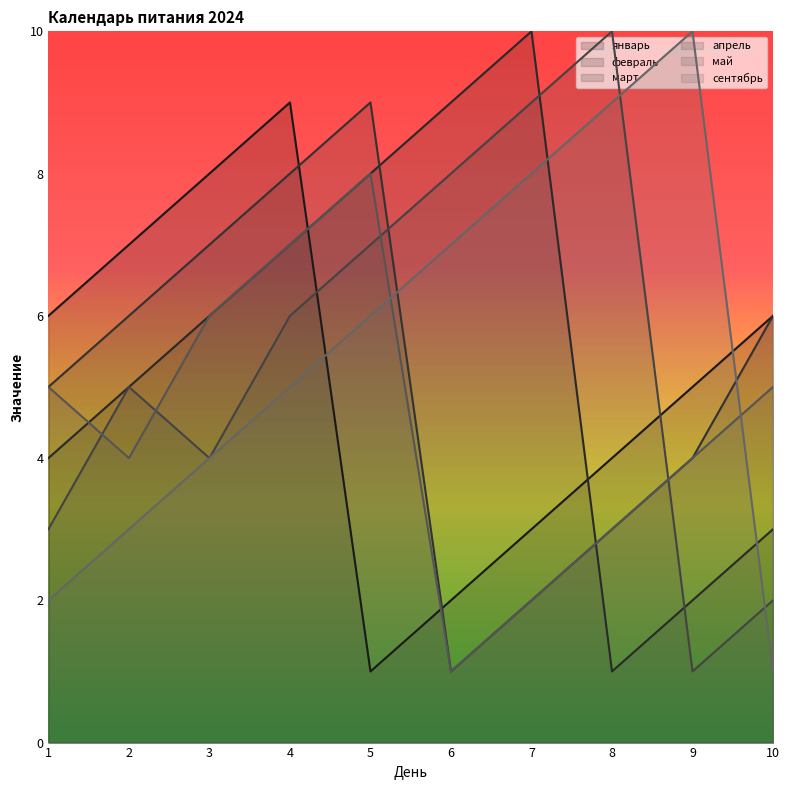

Reading left to right, transcribe all the data shown in this chart.

январь: 1=6	2=7	3=8	4=9	5=1	6=2	7=3	8=4	9=5	10=6
февраль: 1=4	2=5	3=6	4=7	5=8	6=9	7=10	8=1	9=2	10=3
март: 1=5	2=6	3=7	4=8	5=9	6=1	7=2	8=3	9=4	10=6
апрель: 1=3	2=5	3=4	4=6	5=7	6=8	7=9	8=10	9=1	10=2
май: 1=5	2=4	3=6	4=7	5=8	6=1	7=2	8=3	9=4	10=5
сентябрь: 1=2	2=3	3=4	4=5	5=6	6=7	7=8	8=9	9=10	10=1